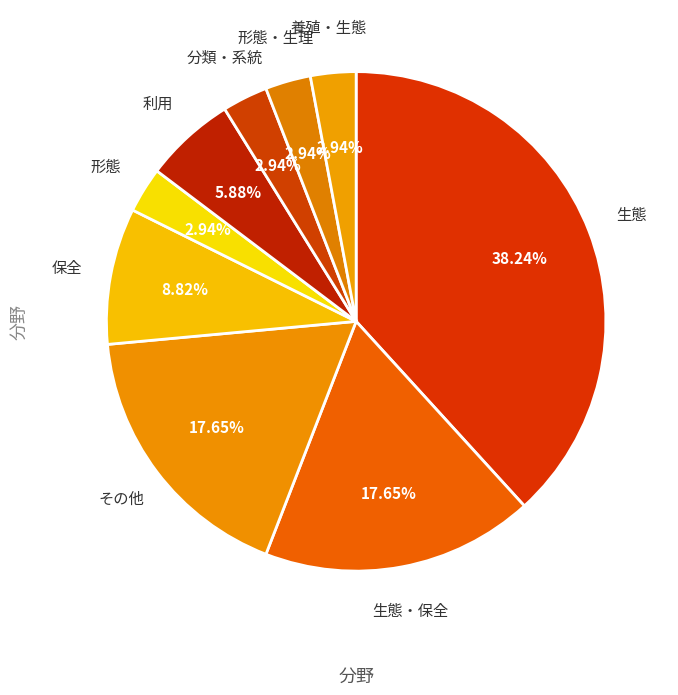

Approximately how many times larger is the value at 形態 compared to 保全?

0.3